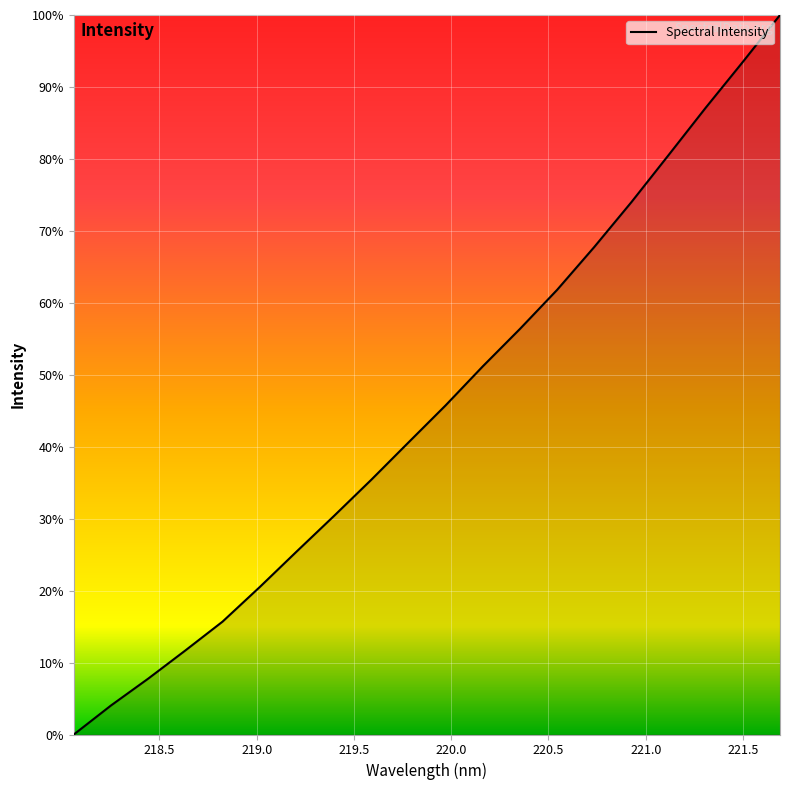

What is the maximum value shown in the chart?

100.0